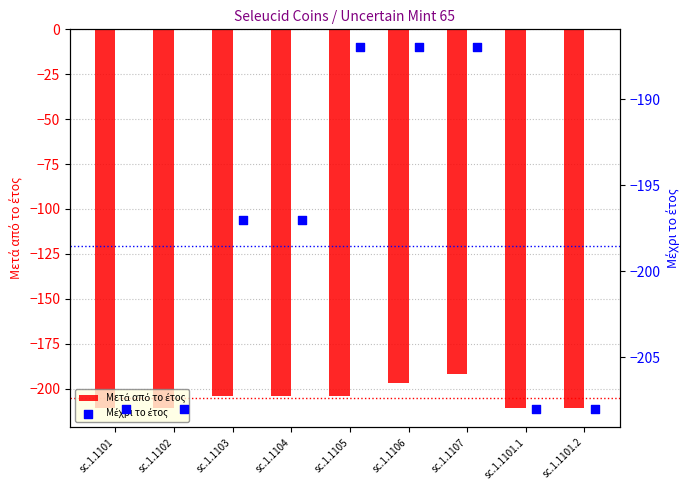

What is the total value across all series at sc.1.1103?

-401